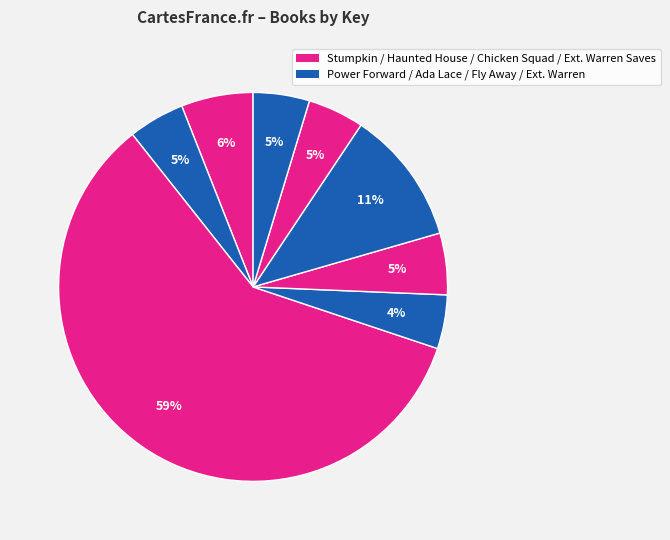

Count the number of slices in the pie.

8